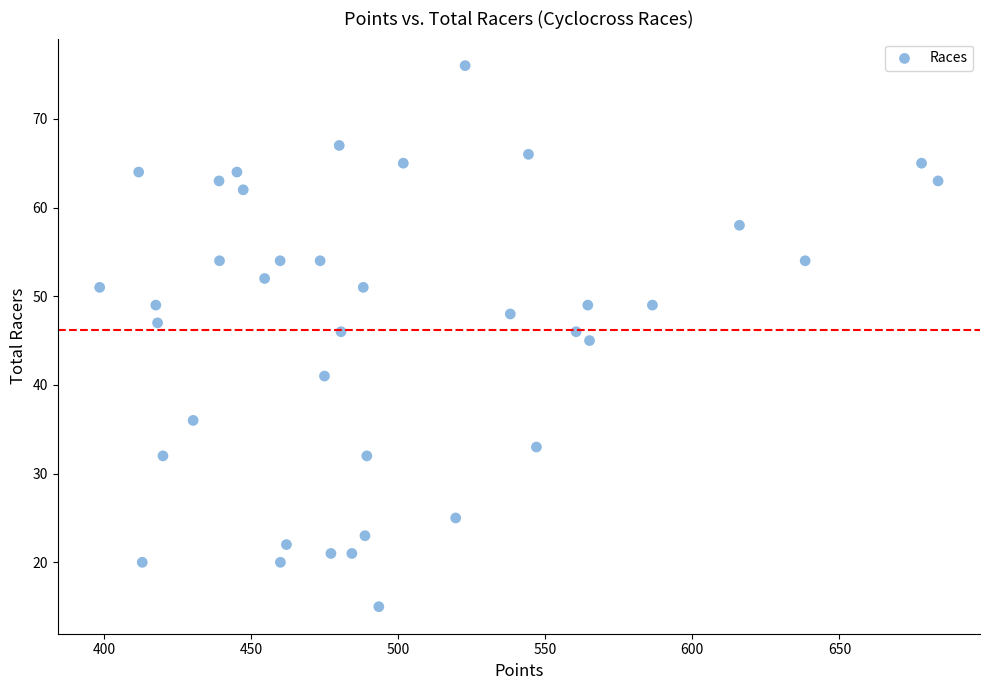

What is the range of Y values (max minus min)?

61